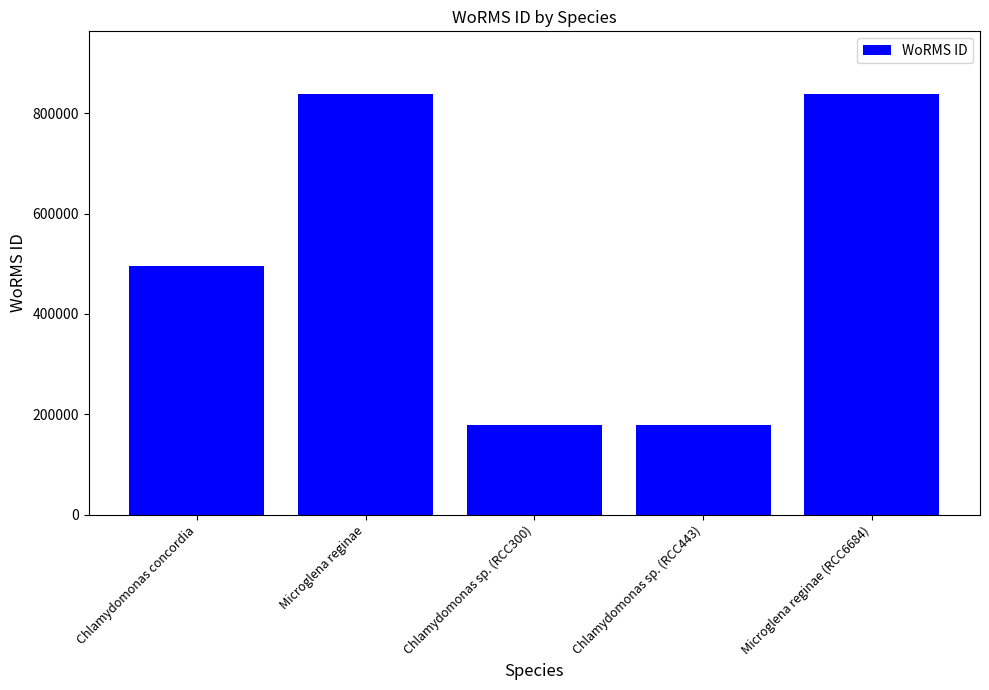

What is the maximum value shown in the chart?

837201